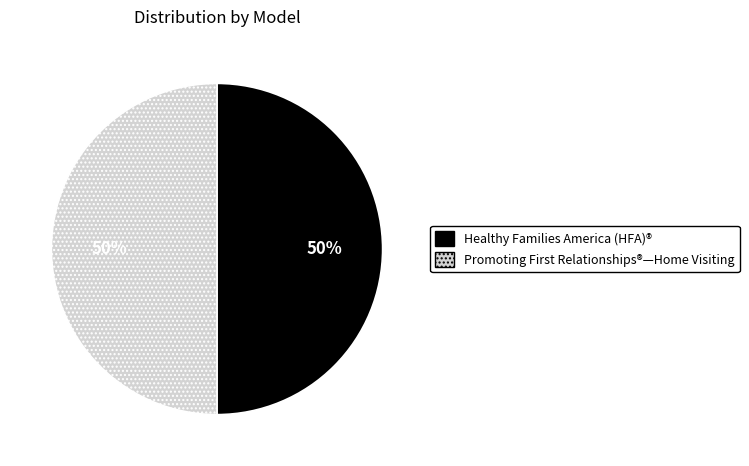

To the nearest percent, what percentage of the pie is Healthy Families America (HFA)®?

50%